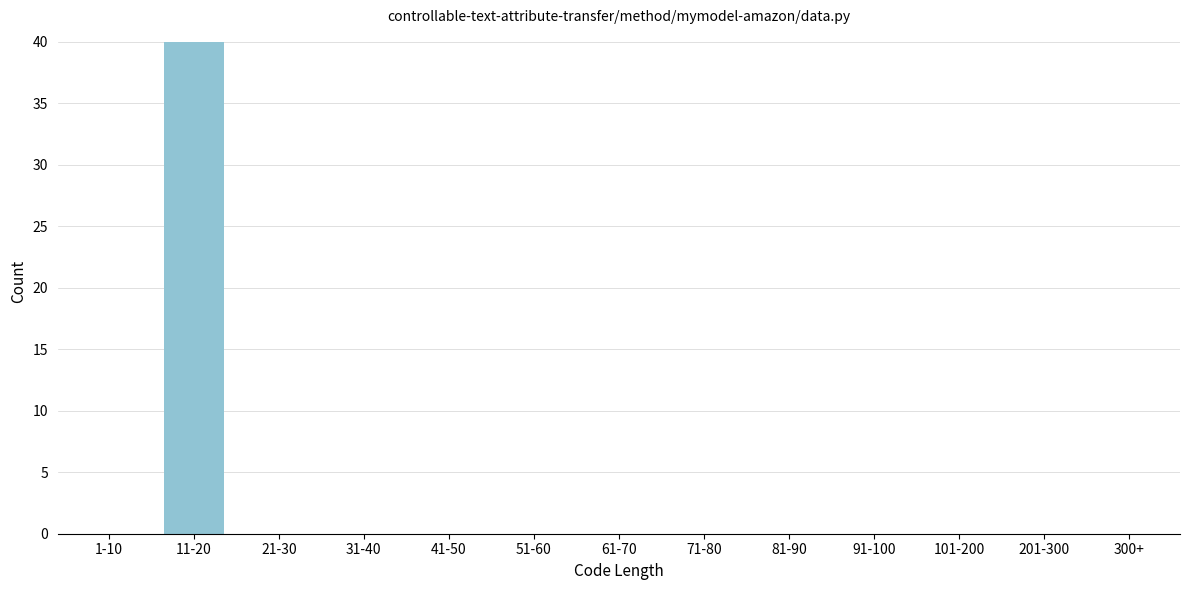

Reading left to right, transcribe all the data shown in this chart.

1-10=0	11-20=40	21-30=0	31-40=0	41-50=0	51-60=0	61-70=0	71-80=0	81-90=0	91-100=0	101-200=0	201-300=0	300+=0